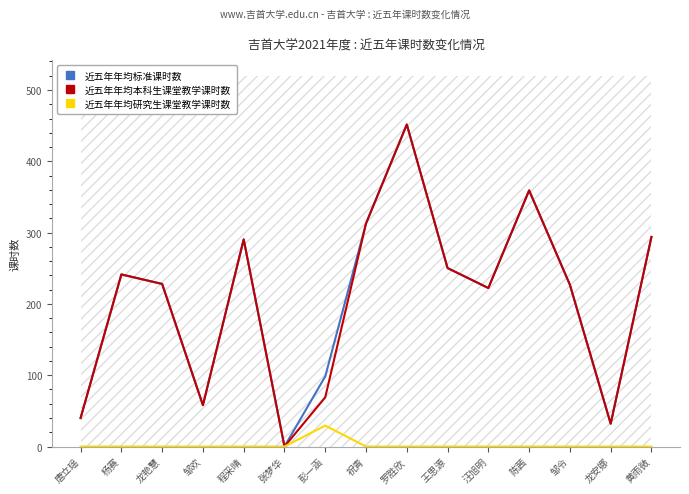

True or false: 近五年年均本科生课堂教学课时数 and 近五年年均标准课时数 intersect in this chart.

False